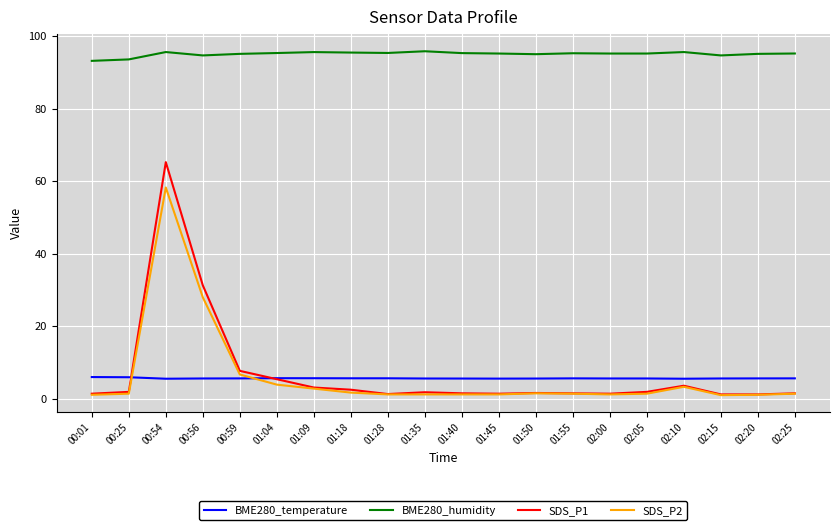

Which series has the widest spread of values?

SDS_P1